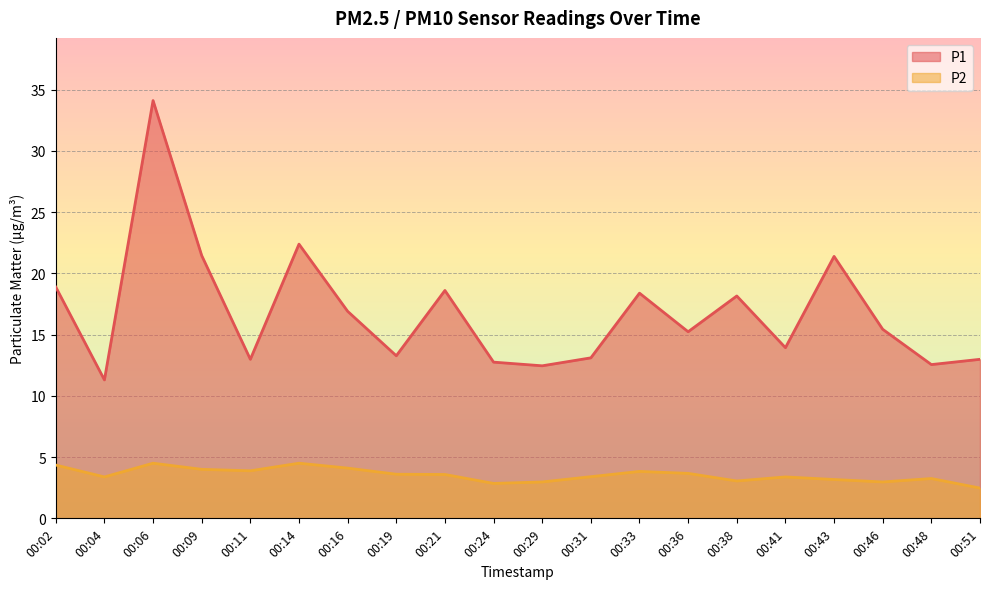

Reading left to right, transcribe all the data shown in this chart.

P1: 00:02=18.9	00:04=11.3	00:06=34.1	00:09=21.4	00:11=13.0	00:14=22.4	00:16=16.9	00:19=13.3	00:21=18.6	00:24=12.8	00:29=12.4	00:31=13.1	00:33=18.4	00:36=15.2	00:38=18.1	00:41=13.9	00:43=21.4	00:46=15.4	00:48=12.6	00:51=13.0
P2: 00:02=4.3	00:04=3.4	00:06=4.5	00:09=4.0	00:11=3.9	00:14=4.5	00:16=4.1	00:19=3.6	00:21=3.6	00:24=2.9	00:29=3.0	00:31=3.4	00:33=3.8	00:36=3.7	00:38=3.0	00:41=3.4	00:43=3.2	00:46=3.0	00:48=3.2	00:51=2.5